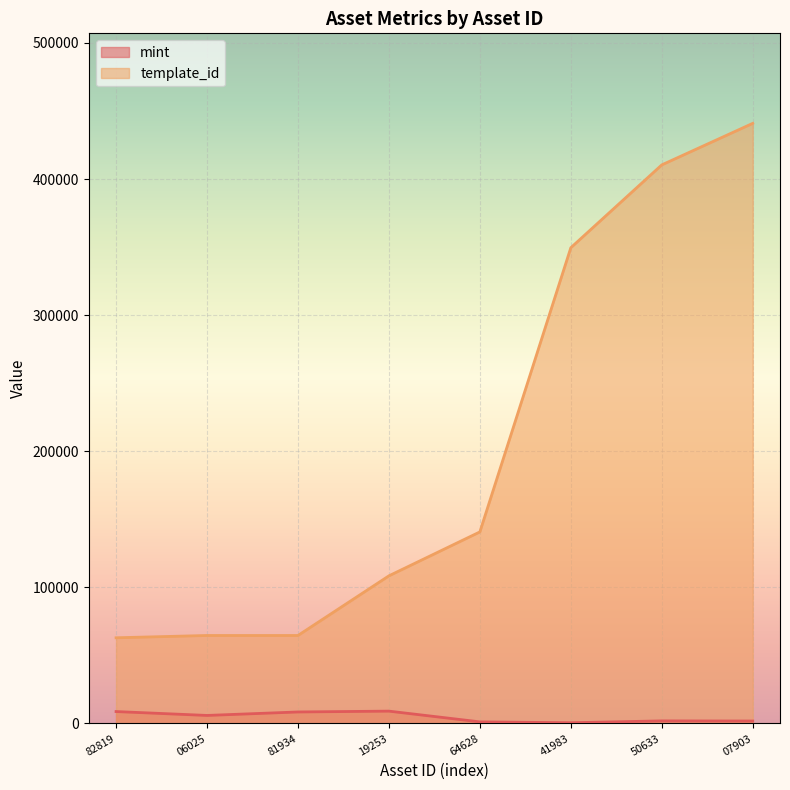

List the series in order of their peak value, lowest first.

mint, template_id